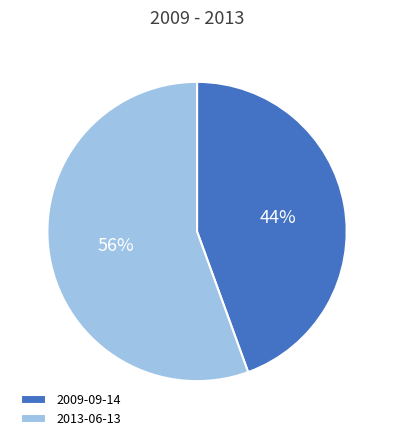

To the nearest percent, what percentage of the pie is 2009-09-14?

44%